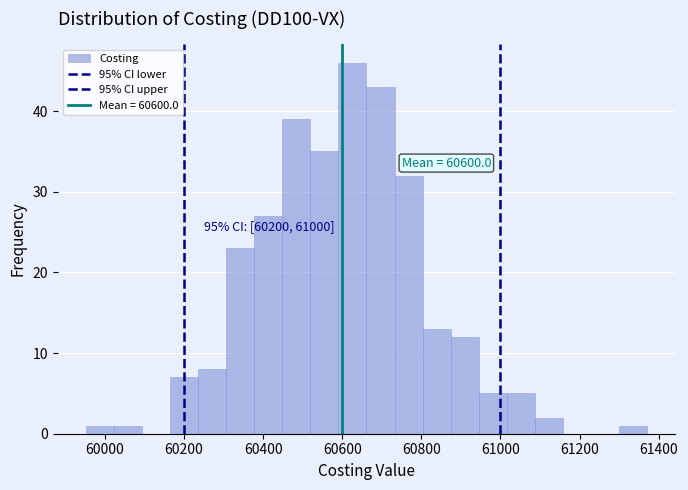

Around what value on the x-axis is the tallest bar? Give the approximate position of its centre, as read against the axis.

60620